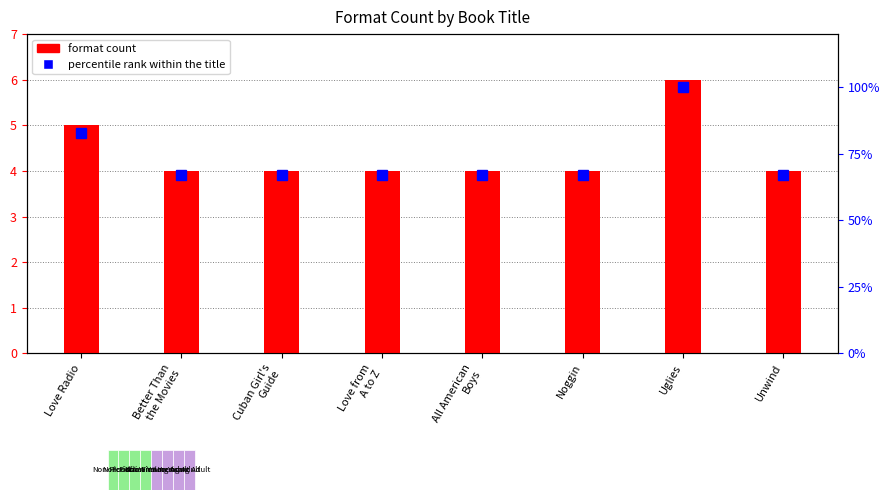

At which category does the chart reach its minimum across all series?

Better Than
the Movies